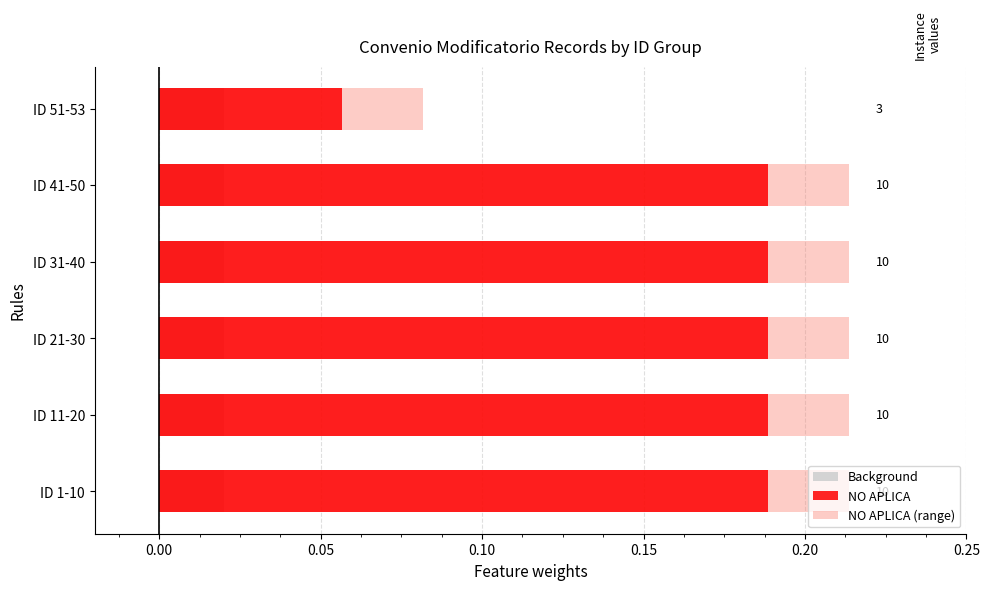

The NO APLICA series shows 0.1 at ID 11-20. True or false?

False